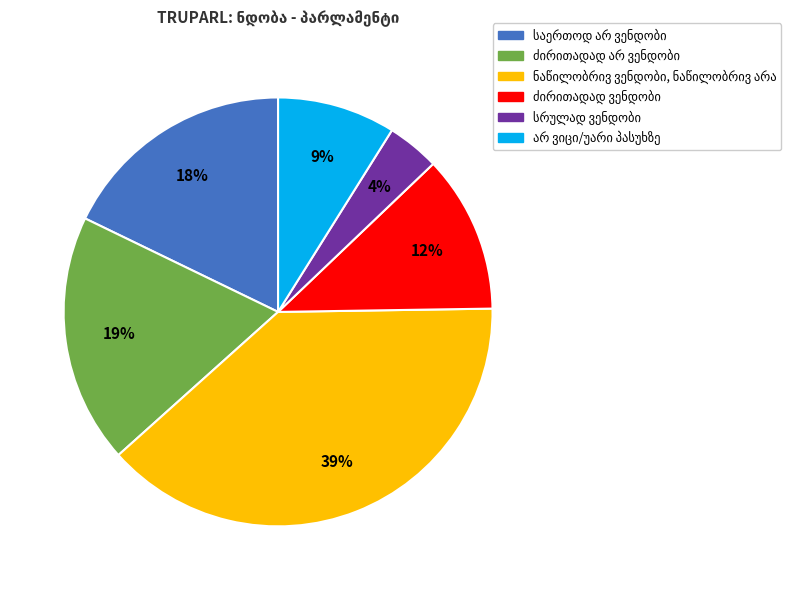

Does any single category account for the majority?

No